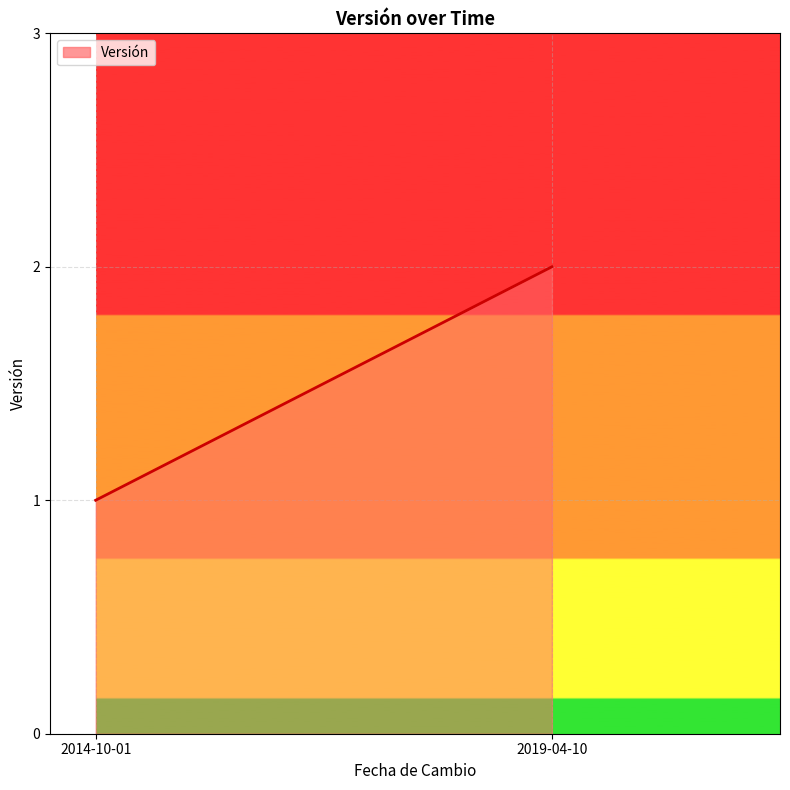

What is the difference between the values at 2019-04-10 and 2014-10-01?

1